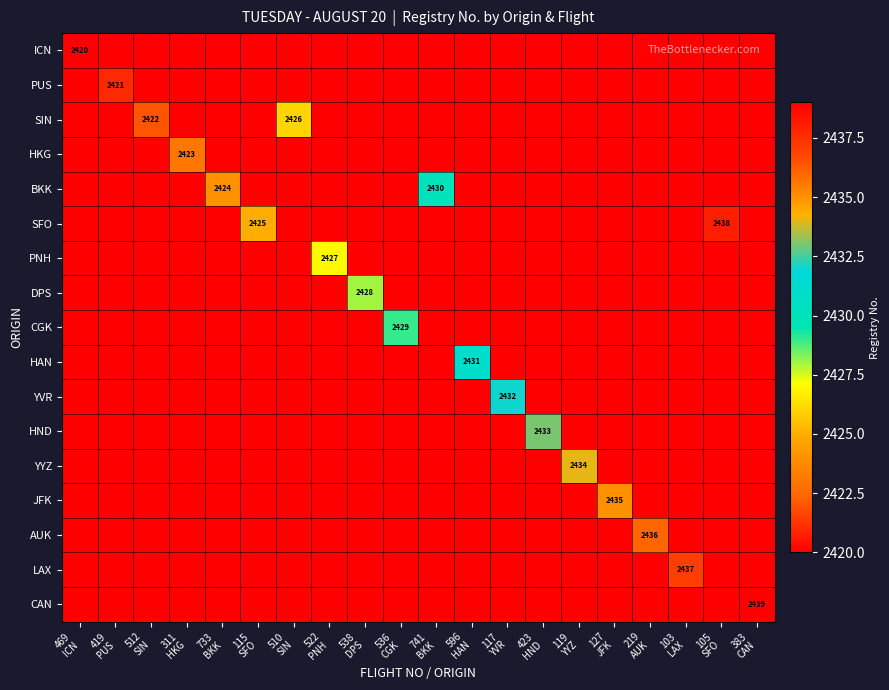

The PUS series shows 2420 at 733 BKK. True or false?

True